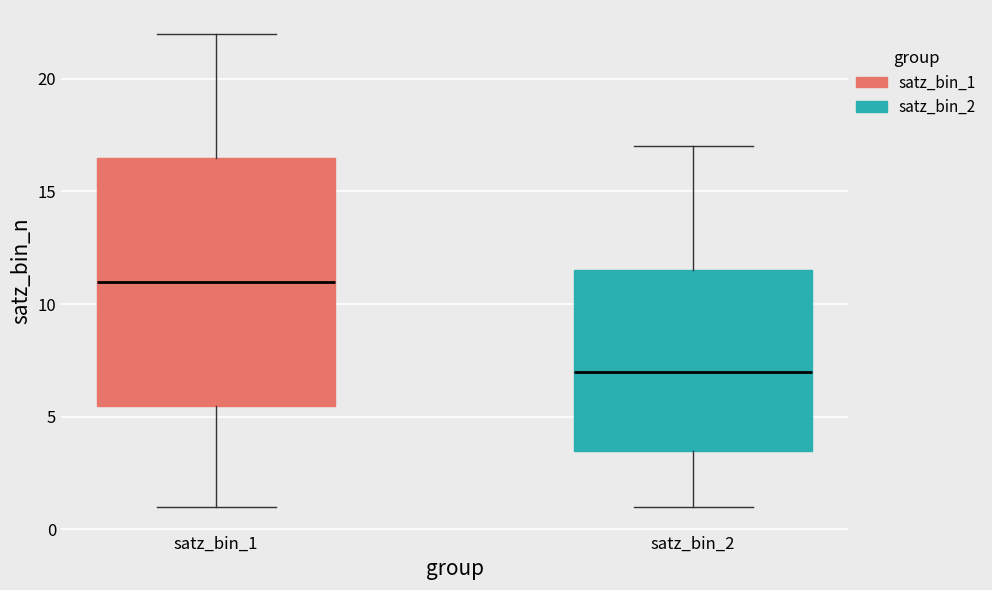

Comparing the boxes themselves (not the whiskers), which one is the tallest?

satz_bin_1